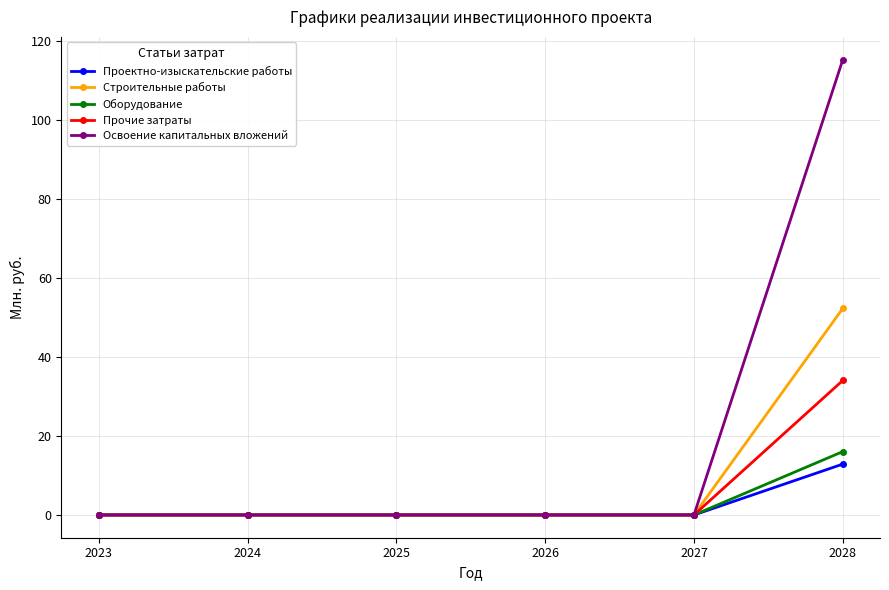

What is the value of the Проектно-изыскательские работы point at the 6th from the left?

12.9